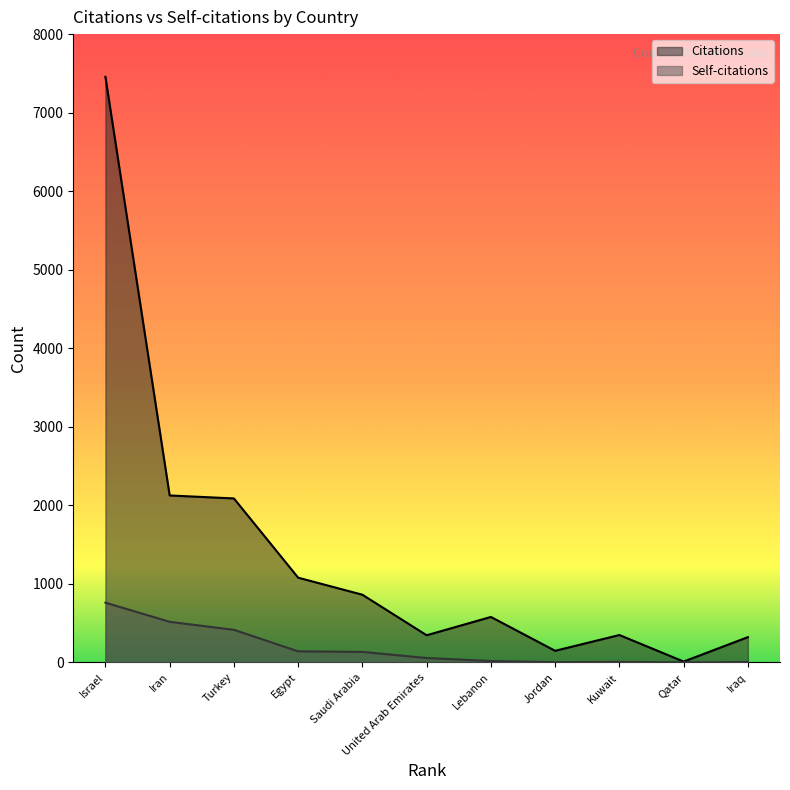

Count the number of categories in the chart.

11